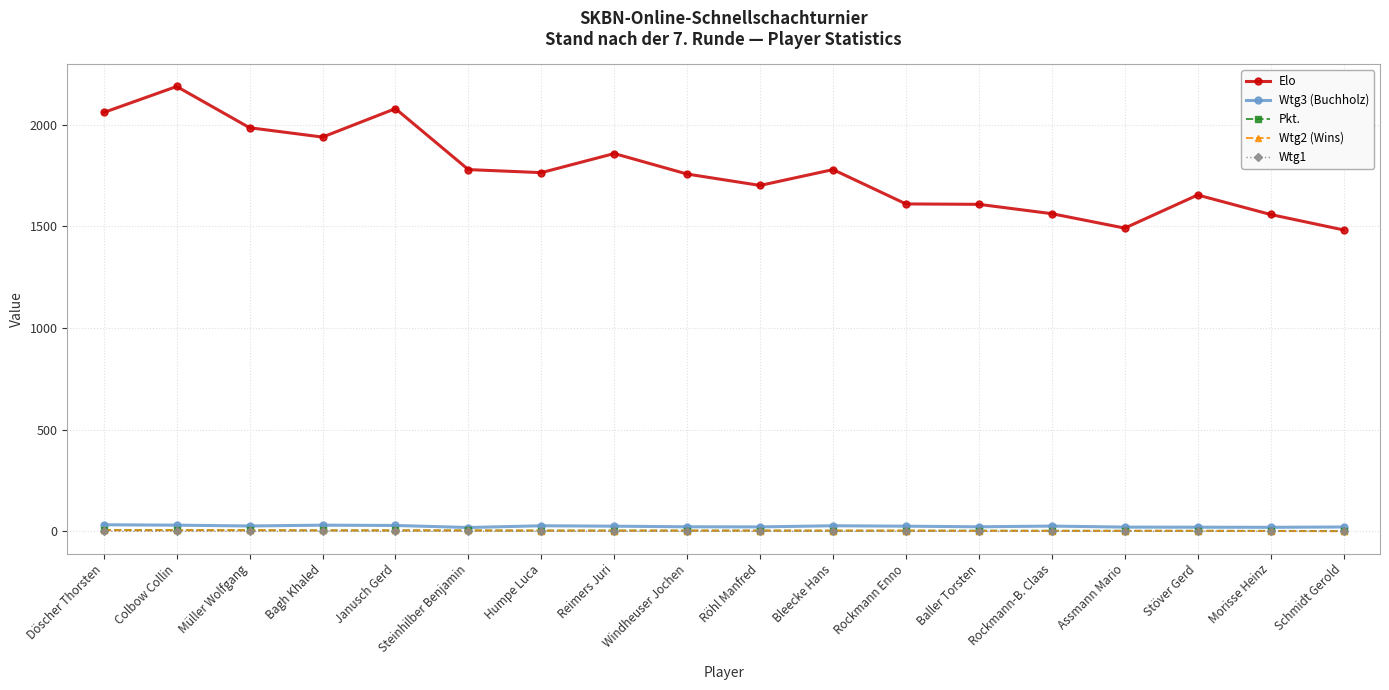

At which category does the chart reach its peak across all series?

Colbow Collin